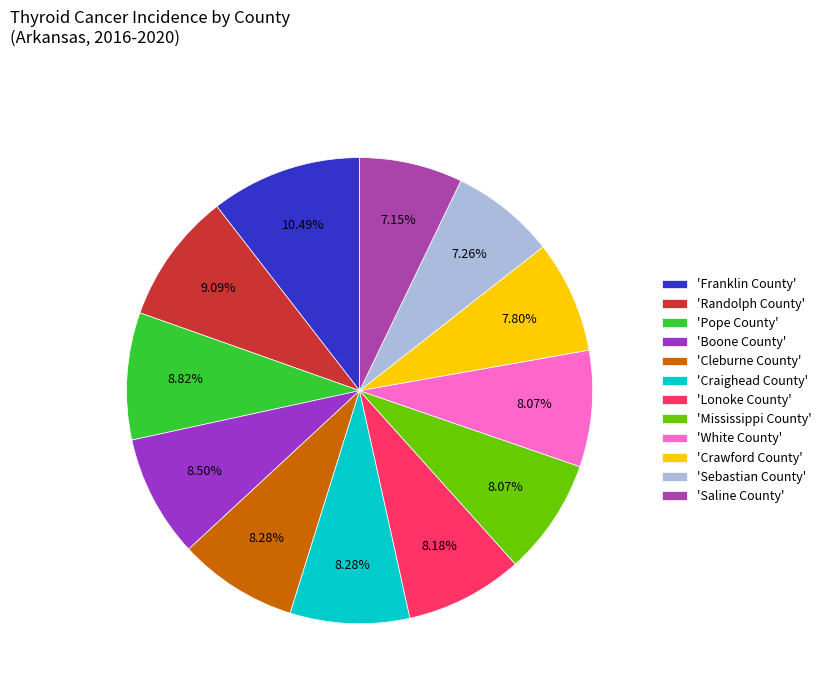

Which slice is the largest?

'Franklin County'